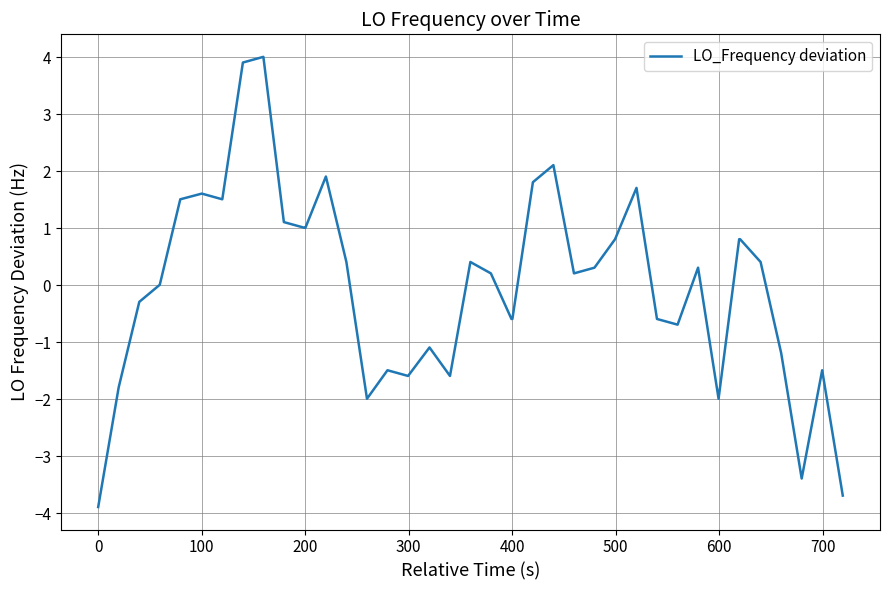

What is the minimum value shown in the chart?

-3.9